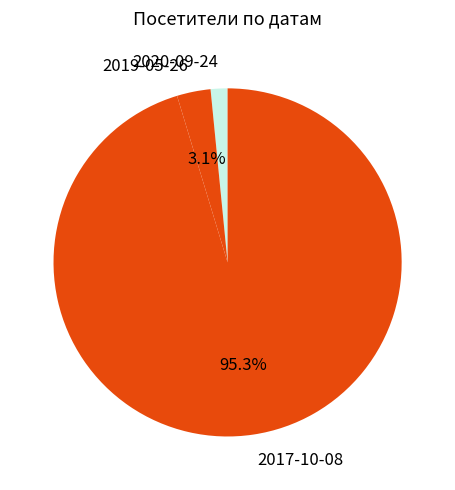

Combined, what portion of the pie is 2017-10-08 and 2019-05-26?

98.4%